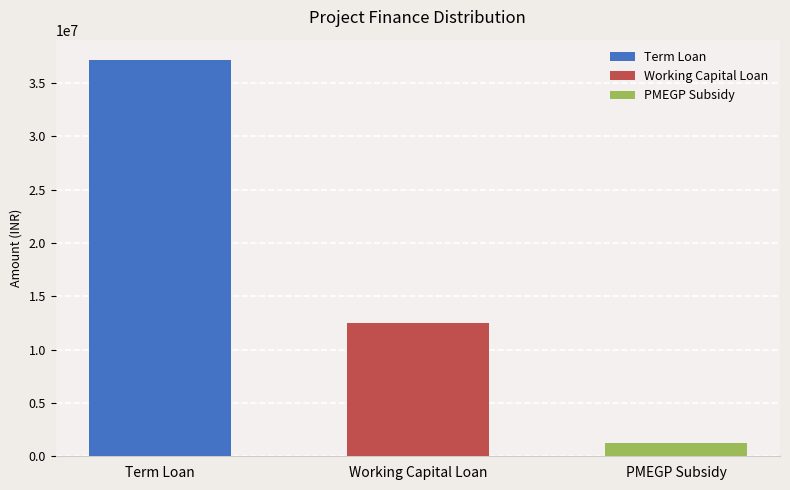

How many categories are shown in the chart?

3